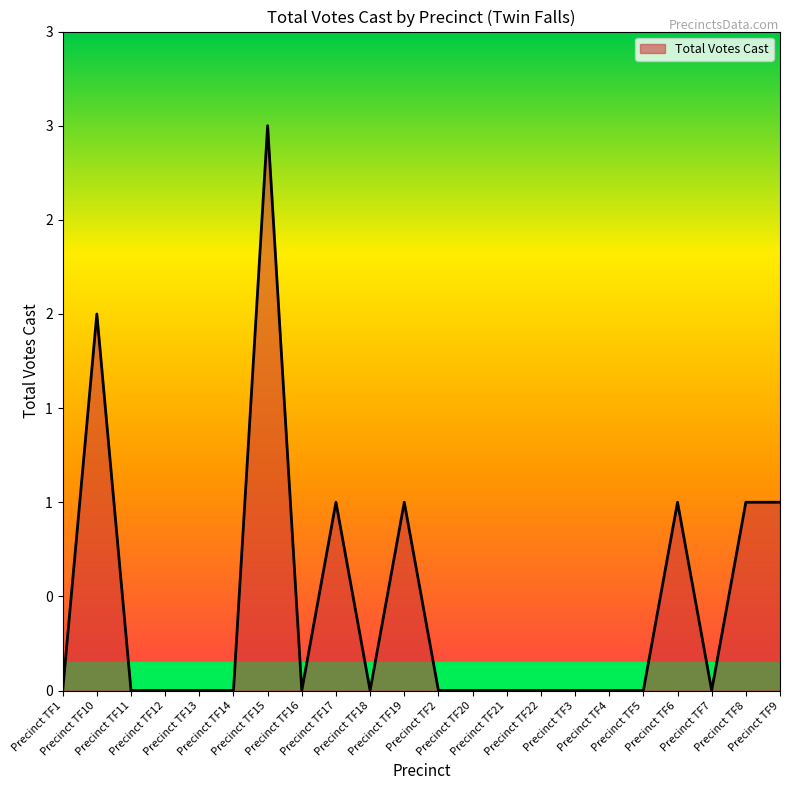

The value at Precinct TF22 is -2. True or false?

False